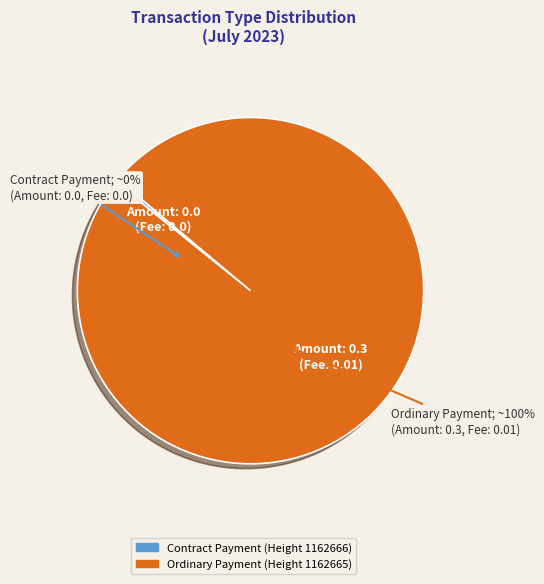

Is there a majority slice in this chart?

Yes